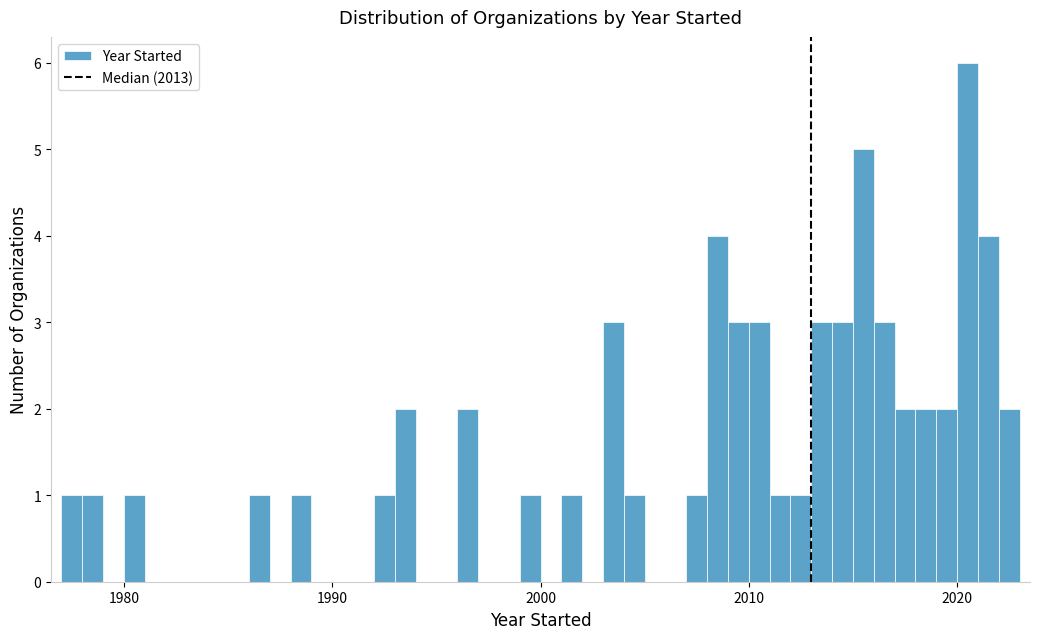

Read against the x-axis, roughly where is the centre of the tallest bar?

2021